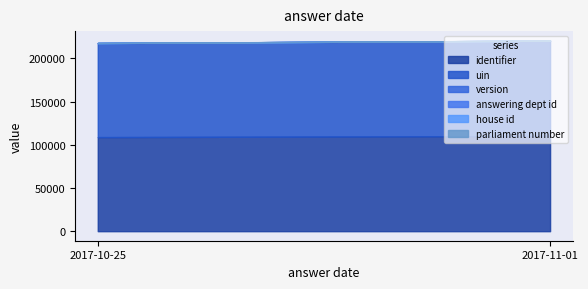

True or false: parliament number and house id intersect in this chart.

False